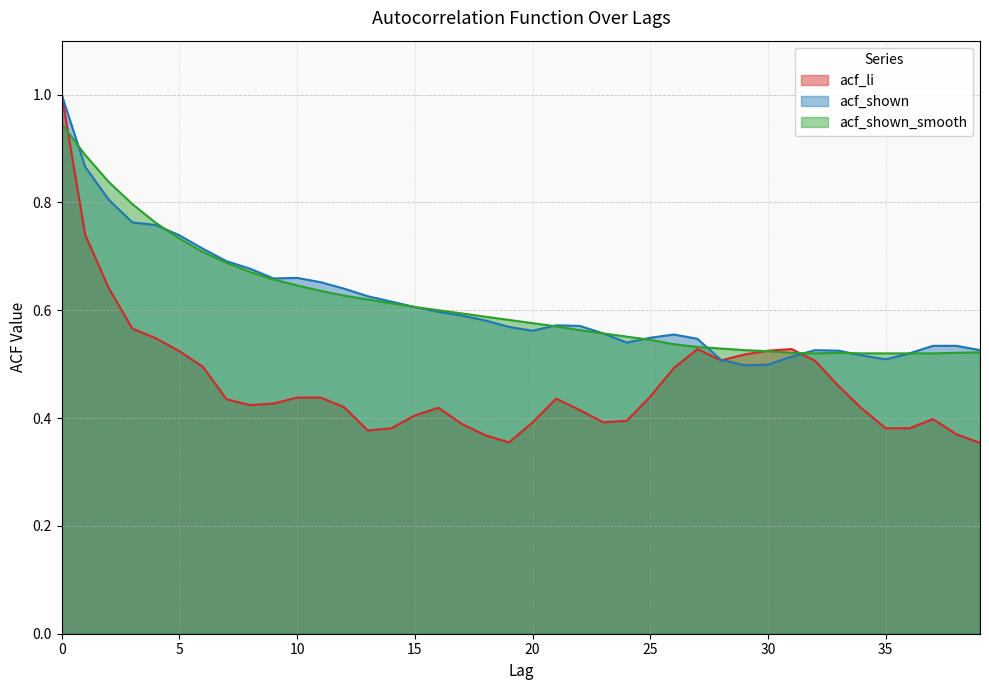

Which series changed the most between 18 and 36?

acf_shown_smooth